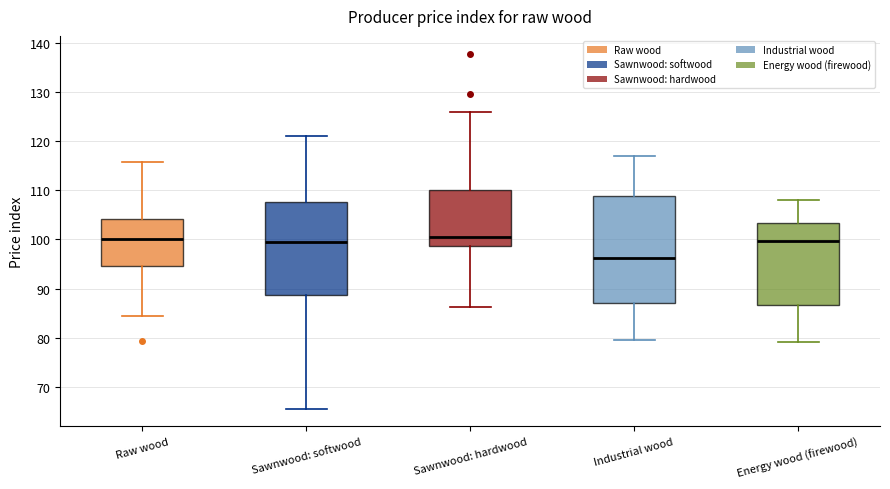

Reading left to right, transcribe this box plot: for each box, give where its median line is, the range the box spans, and where its two whiskers end, as read against the y-axis. The values are not printed on the chart, so give them approximately, as read against the axis.

Raw wood: median 100, box 95 to 104, whiskers 84 to 116
Sawnwood: softwood: median 99, box 89 to 108, whiskers 66 to 121
Sawnwood: hardwood: median 101, box 99 to 110, whiskers 86 to 126
Industrial wood: median 96, box 87 to 109, whiskers 80 to 117
Energy wood (firewood): median 100, box 87 to 103, whiskers 79 to 108